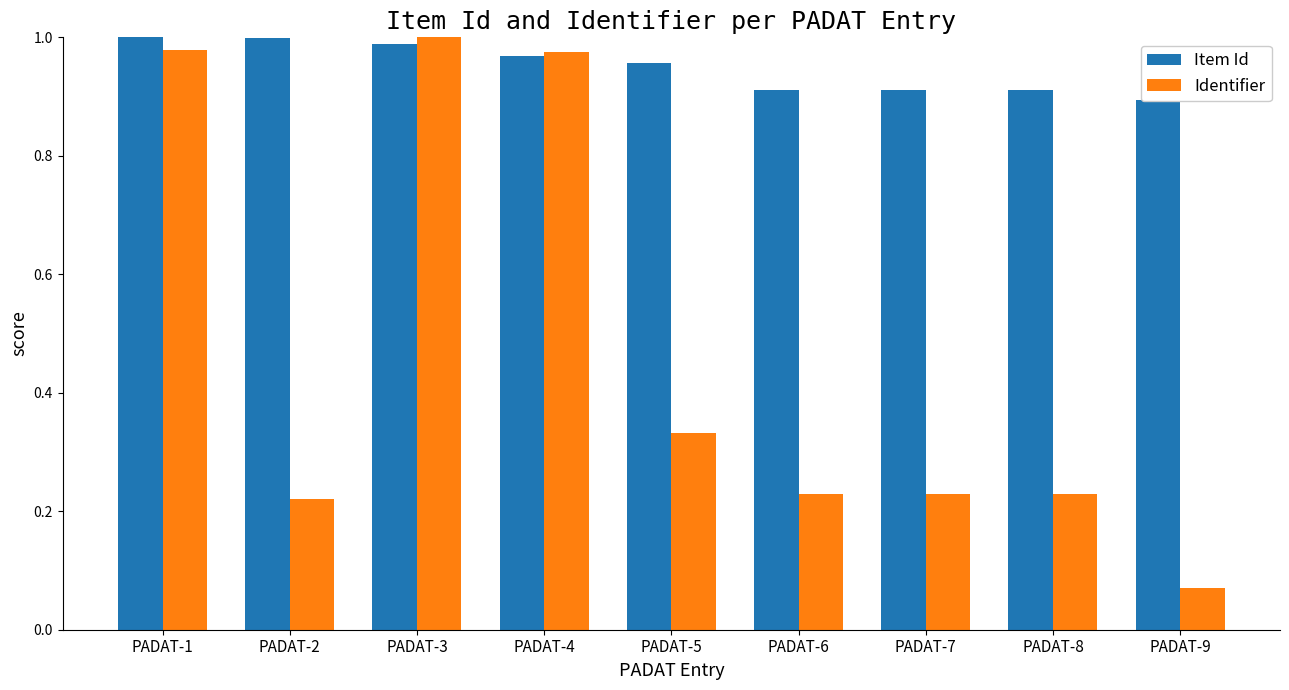

Rank the series by their average value, from lowest to highest.

Identifier, Item Id